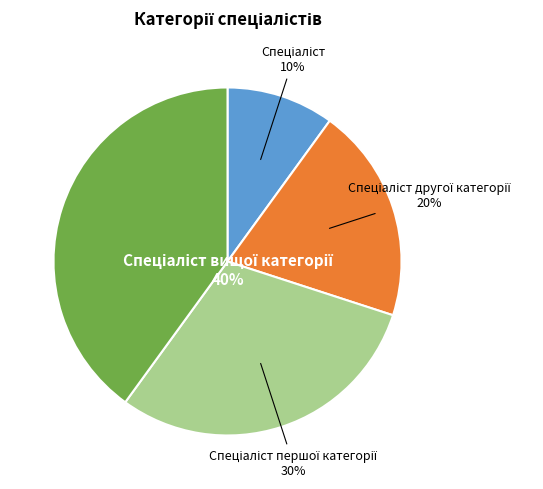

How many slices are in this pie chart?

4